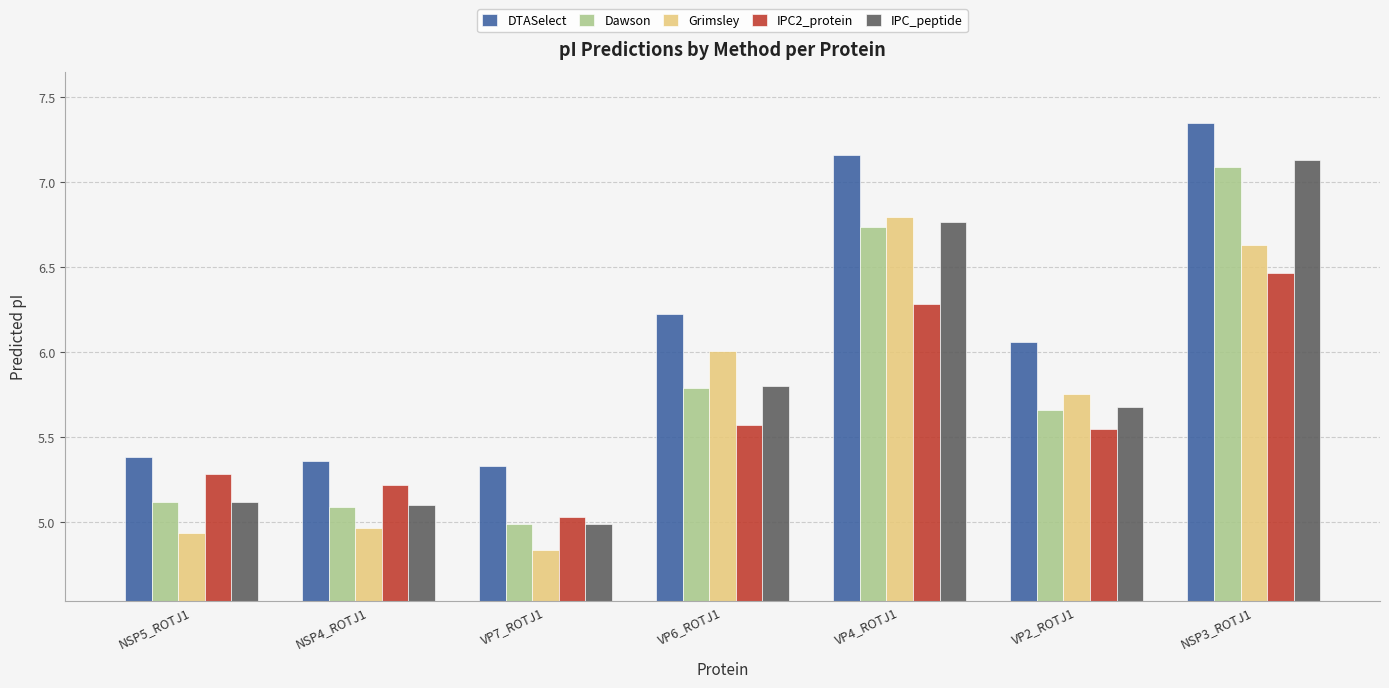

True or false: IPC_peptide has a value of 7.3 at NSP5_ROTJ1.

False